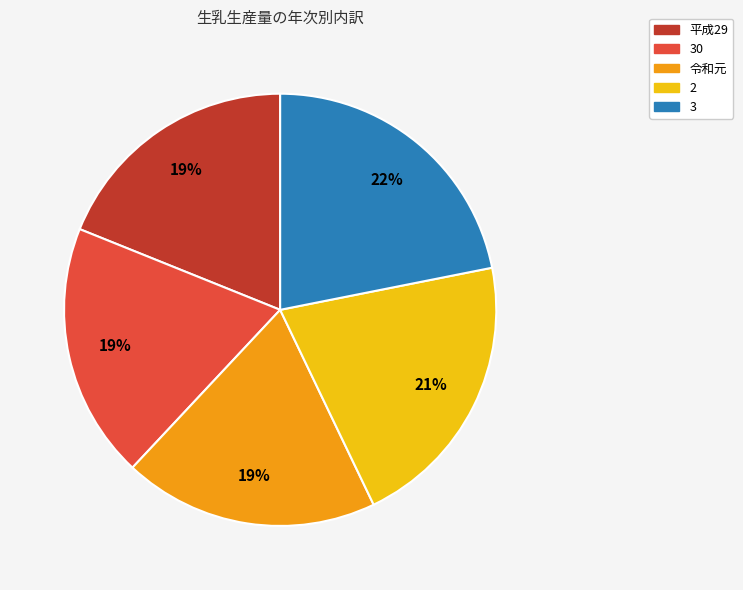

How many slices are in this pie chart?

5